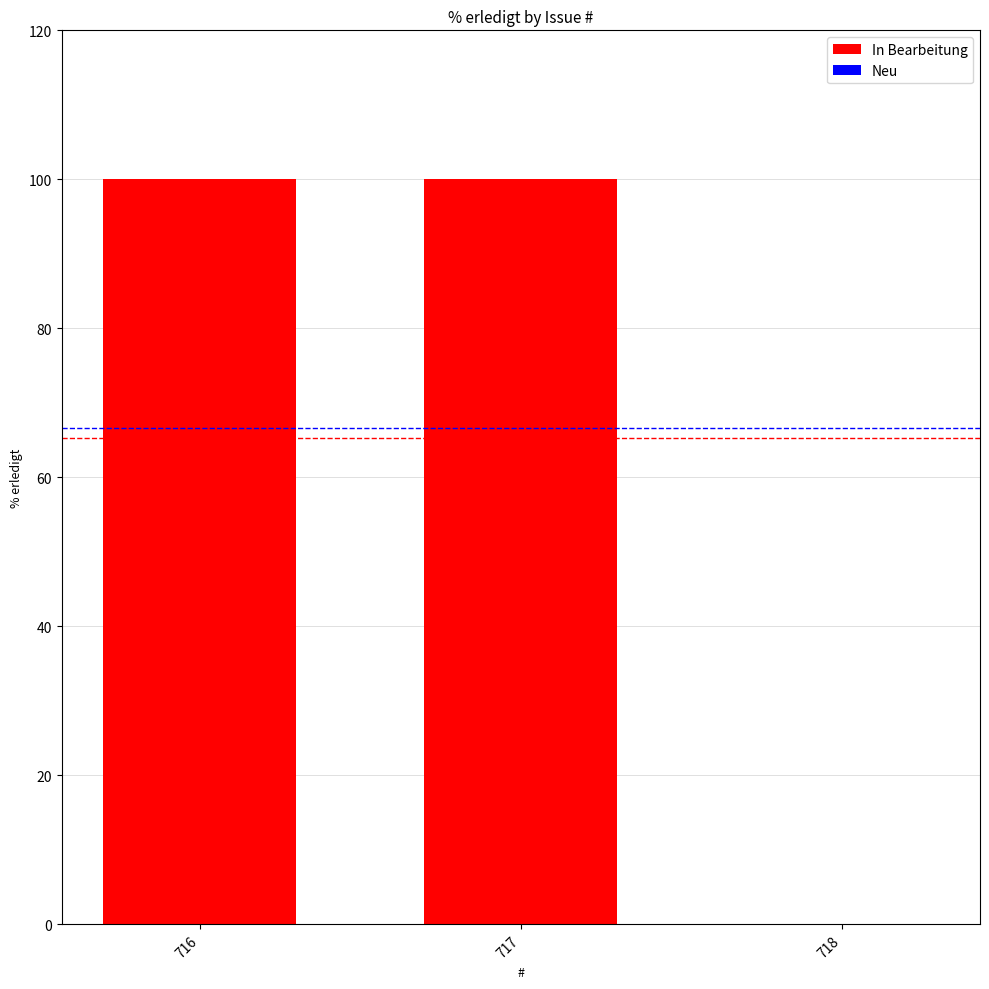

What is the change in value from 717 to 718?

-100